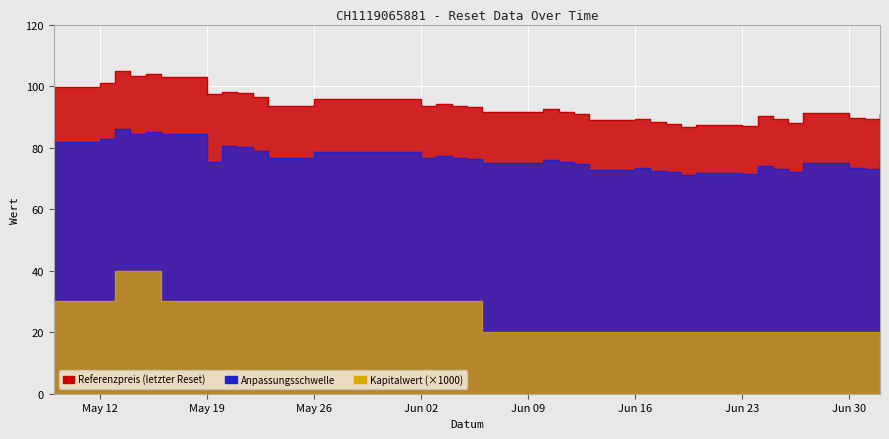

What is the highest value of the Anpassungsschwelle series?

86.1